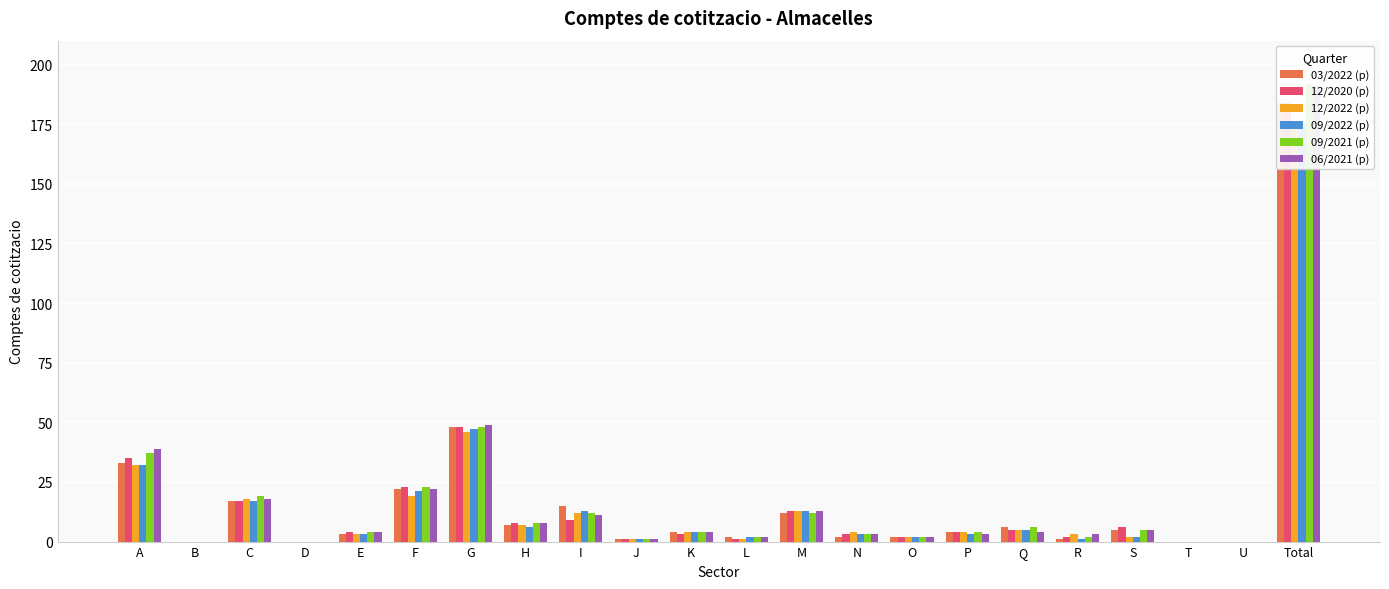

Reading right to left, what are all the values shown in this chart?

03/2022 (p): Total=184	U=0	T=0	S=5	R=1	Q=6	P=4	O=2	N=2	M=12	L=2	K=4	J=1	I=15	H=7	G=48	F=22	E=3	D=0	C=17	B=0	A=33
12/2020 (p): Total=184	U=0	T=0	S=6	R=2	Q=5	P=4	O=2	N=3	M=13	L=1	K=3	J=1	I=9	H=8	G=48	F=23	E=4	D=0	C=17	B=0	A=35
12/2022 (p): Total=176	U=0	T=0	S=2	R=3	Q=5	P=4	O=2	N=4	M=13	L=1	K=4	J=1	I=12	H=7	G=46	F=19	E=3	D=0	C=18	B=0	A=32
09/2022 (p): Total=175	U=0	T=0	S=2	R=1	Q=5	P=3	O=2	N=3	M=13	L=2	K=4	J=1	I=13	H=6	G=47	F=21	E=3	D=0	C=17	B=0	A=32
09/2021 (p): Total=192	U=0	T=0	S=5	R=2	Q=6	P=4	O=2	N=3	M=12	L=2	K=4	J=1	I=12	H=8	G=48	F=23	E=4	D=0	C=19	B=0	A=37
06/2021 (p): Total=191	U=0	T=0	S=5	R=3	Q=4	P=3	O=2	N=3	M=13	L=2	K=4	J=1	I=11	H=8	G=49	F=22	E=4	D=0	C=18	B=0	A=39